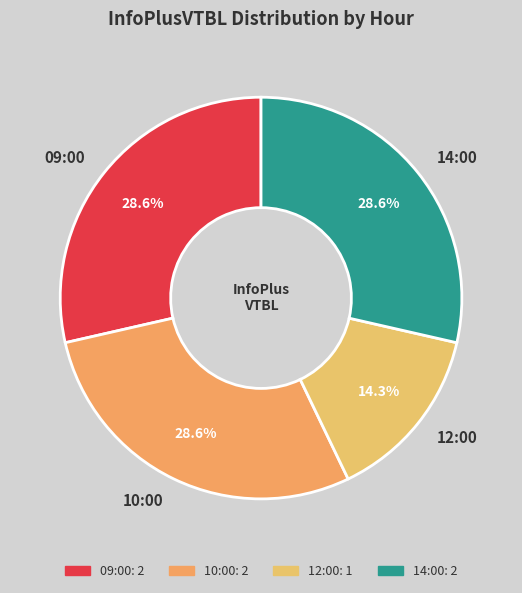

How many segments does this pie chart have?

4